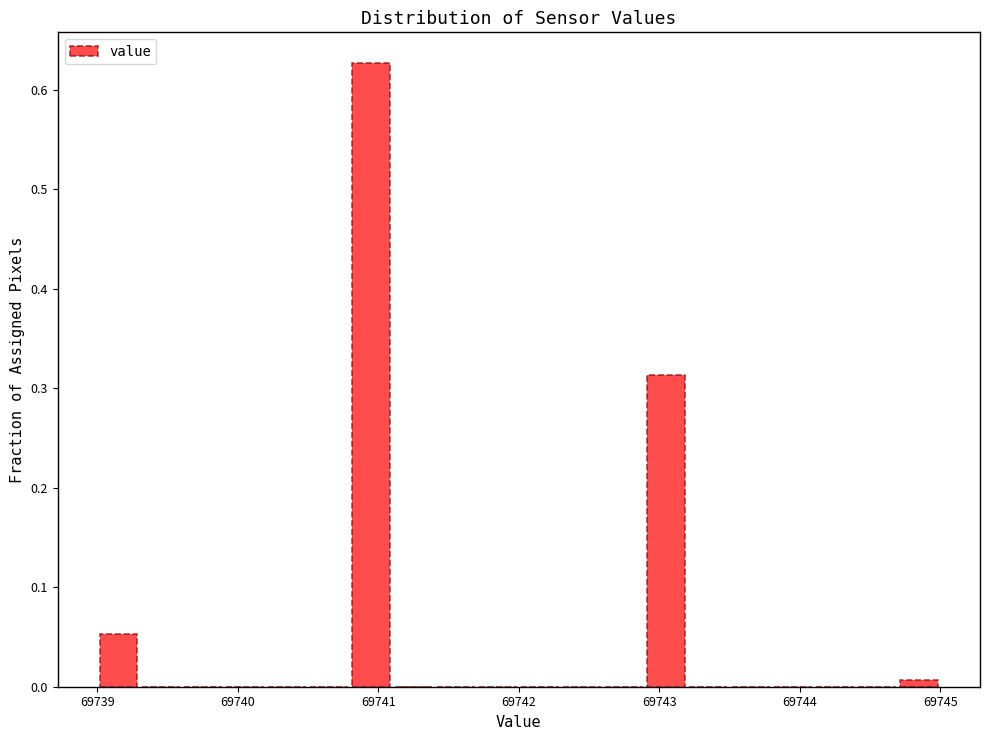

Around what value on the x-axis is the tallest bar? Give the approximate position of its centre, as read against the axis.

69741.0